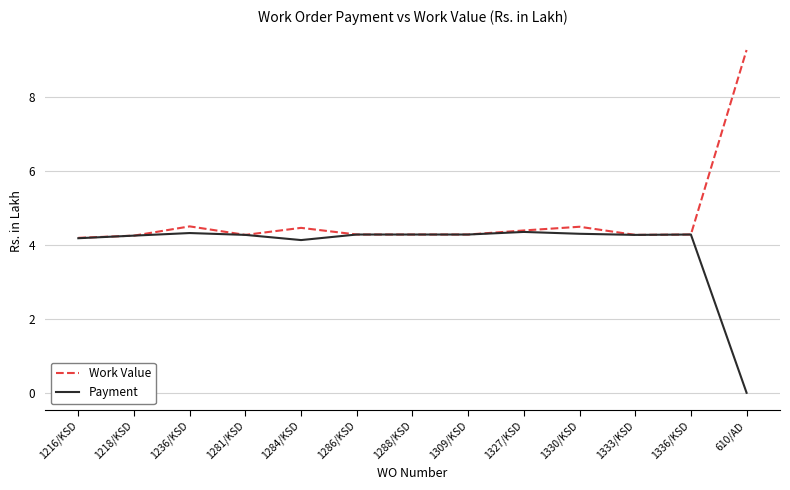

Is it true that Work Value equals 7.4 at 1333/KSD?

False